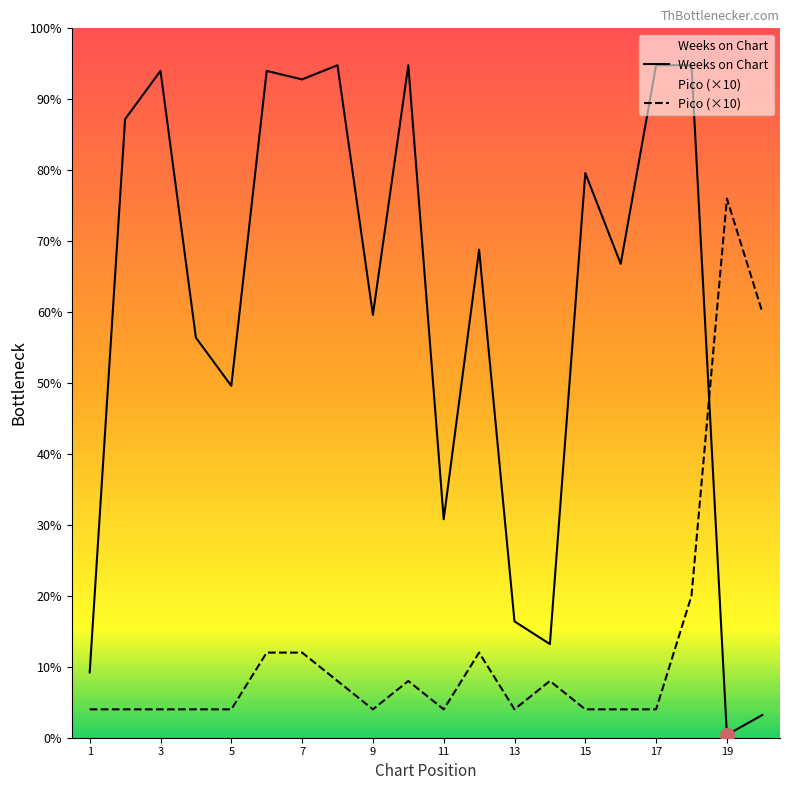

Reading left to right, transcribe all the data shown in this chart.

Weeks on Chart: 23	218	235	141	124	235	232	237	149	237	77	172	41	33	199	167	237	237	1	8
Pico: 10	10	10	10	10	30	30	20	10	20	10	30	10	20	10	10	10	50	190	150